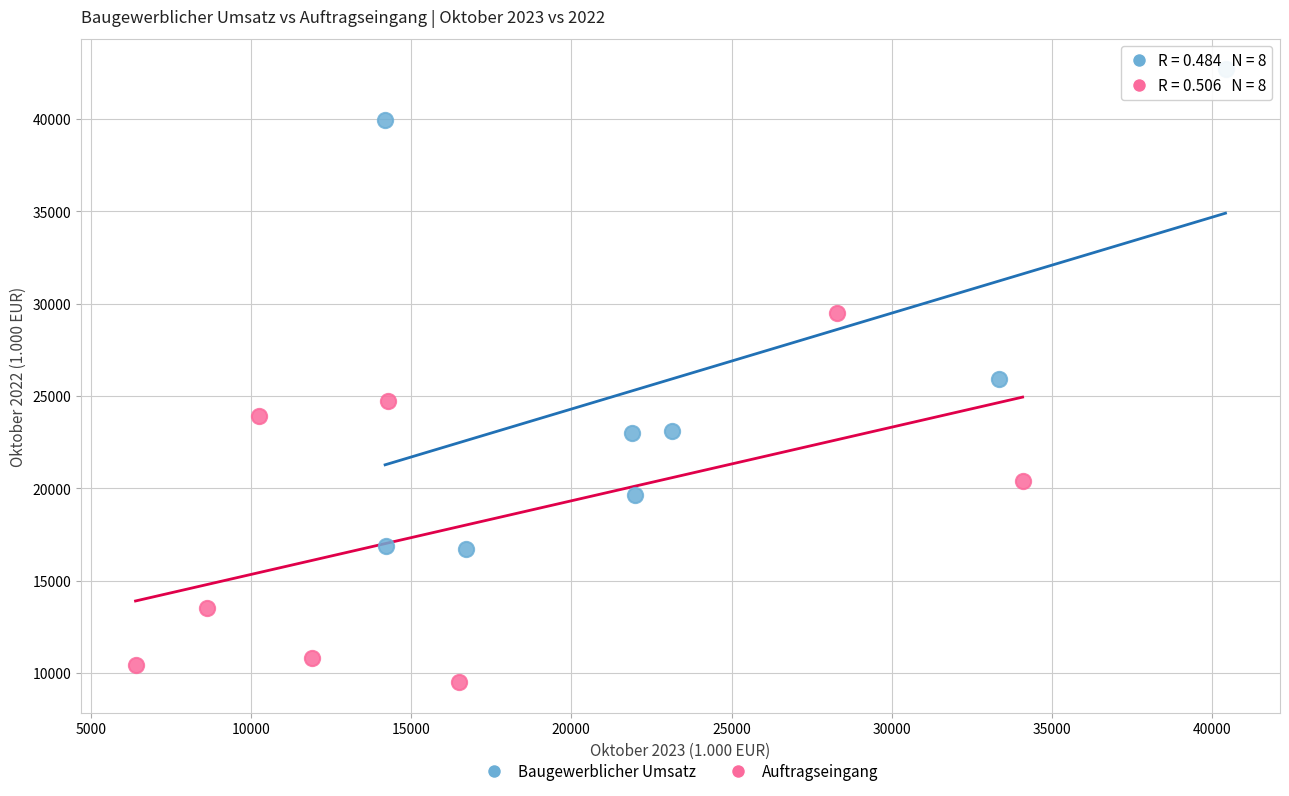

Which series has the widest spread of Y values?

Baugewerblicher Umsatz